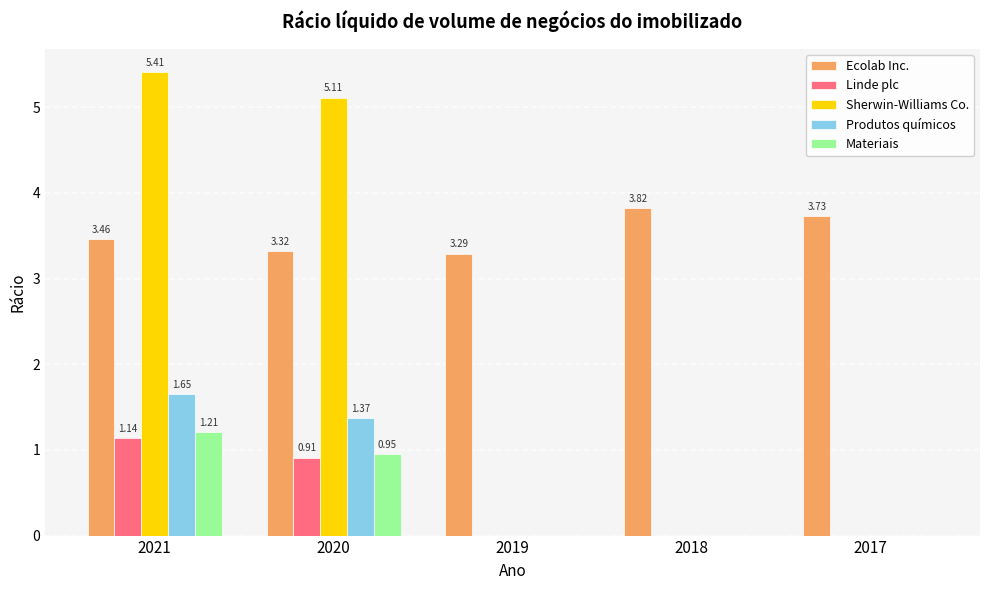

Are the bars horizontal?

No